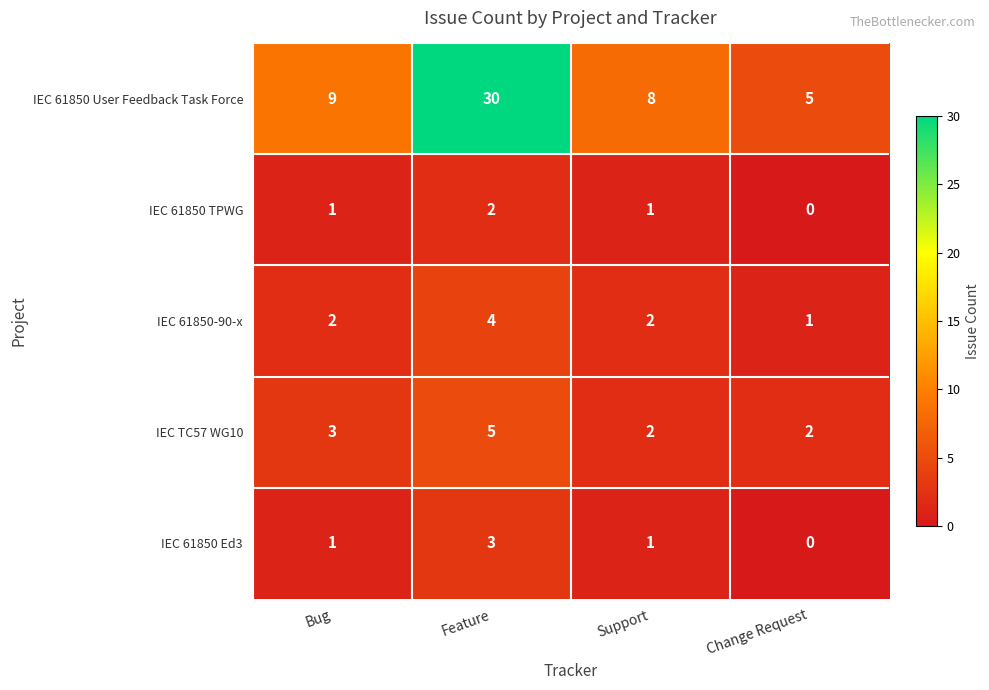

At which category does the chart reach its peak across all series?

Feature